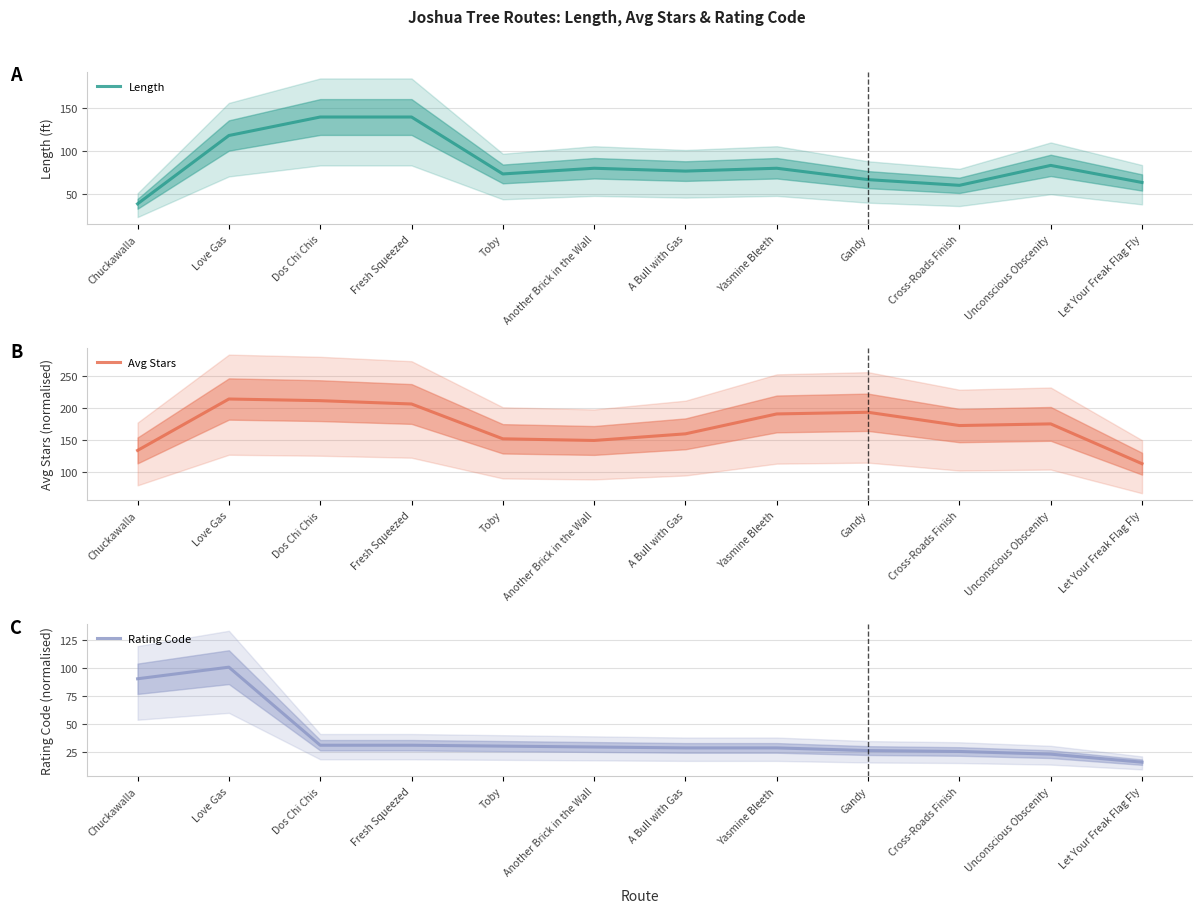

Which label corresponds to the smallest value in the chart?

Let Your Freak Flag Fly